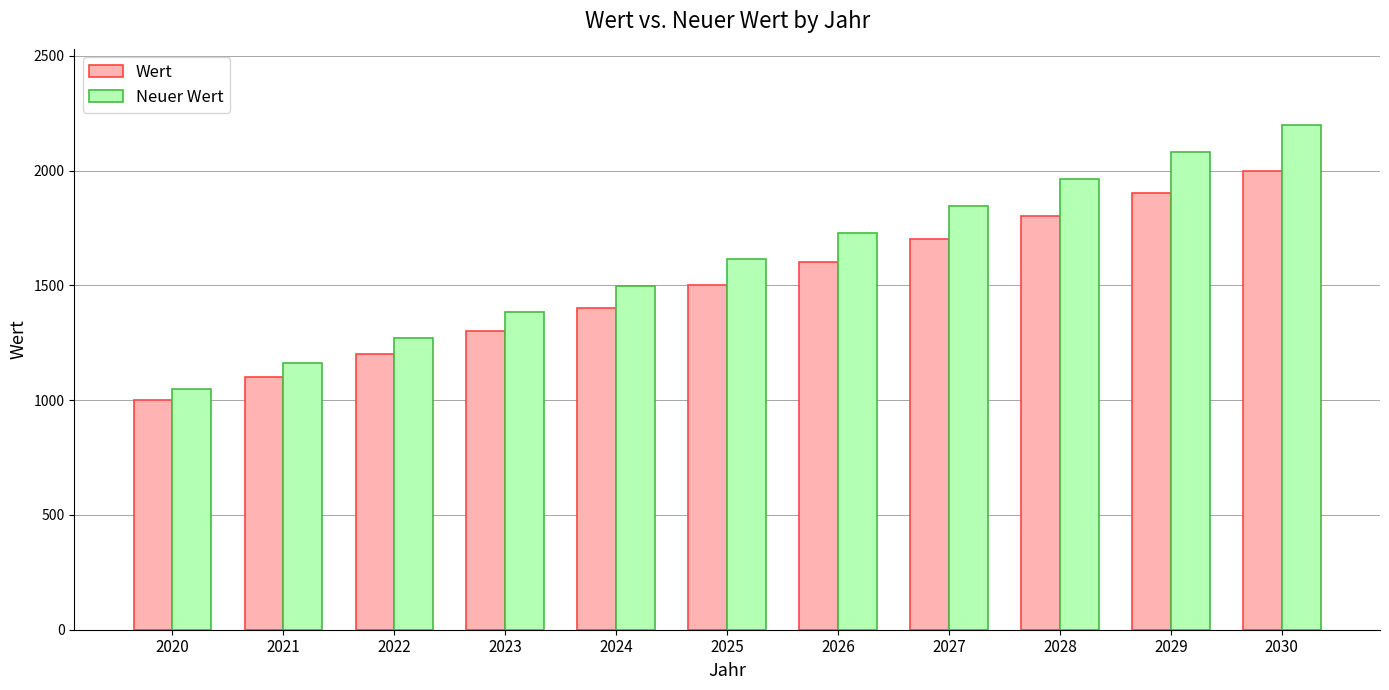

How many bars are there in total?

22